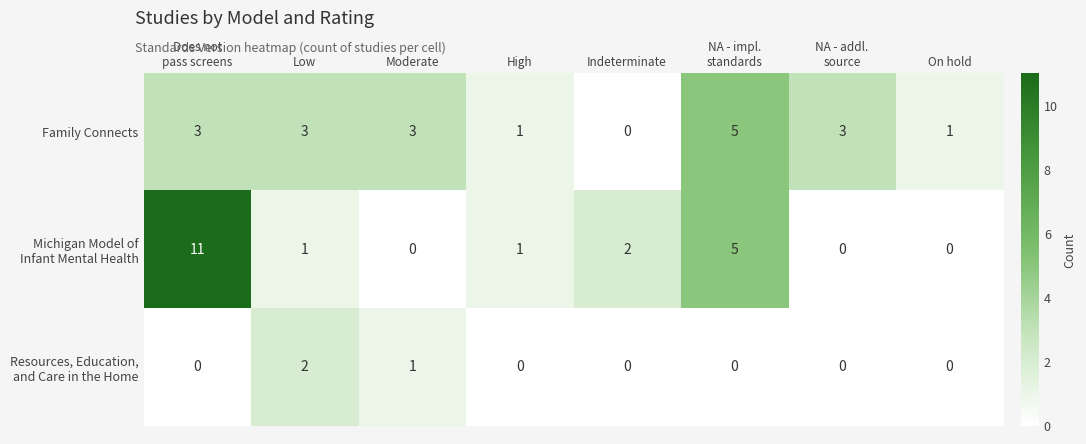

What is the sum of all Family Connects values?

19